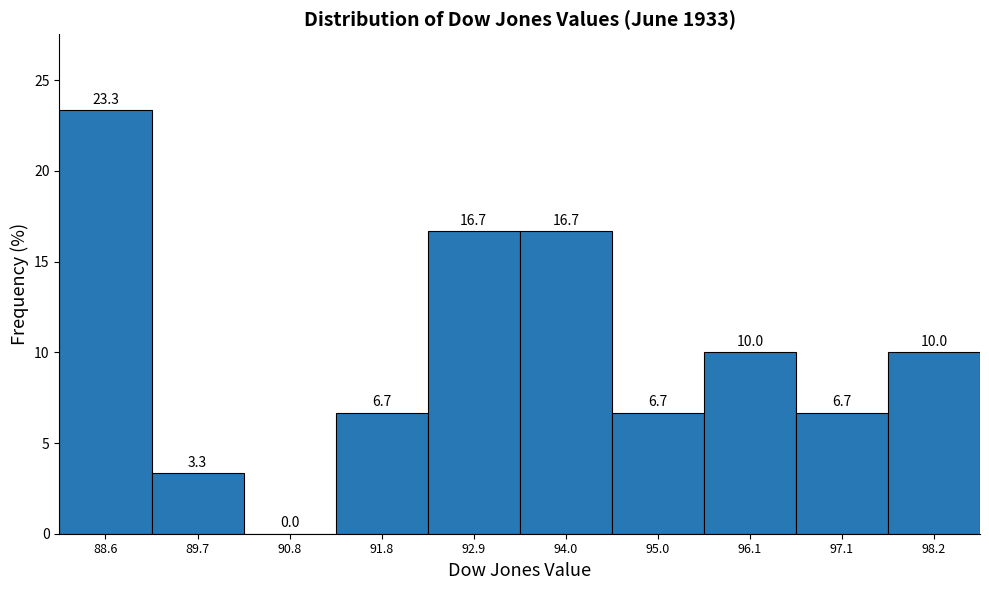

Reading left to right, transcribe this chart: for each bar, give the range it covers on the x-axis and its height. The bar edges are not printed on the chart, so give them approximately, as read against the axis.

88.2 to 89.2: 23.3
89.2 to 90.2: 3.3
90.2 to 91.2: 0.0
91.2 to 92.4: 6.7
92.4 to 93.4: 16.7
93.4 to 94.4: 16.7
94.4 to 95.6: 6.7
95.6 to 96.6: 10.0
96.6 to 97.6: 6.7
97.6 to 98.8: 10.0